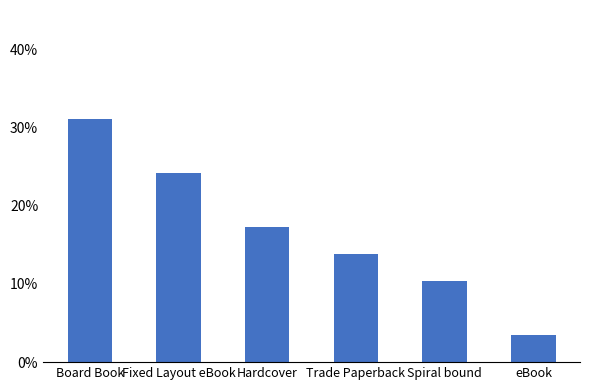

Reading left to right, what are all the values shown in this chart?

Board Book=0.3	Fixed Layout eBook=0.2	Hardcover=0.2	Trade Paperback=0.1	Spiral bound=0.1	eBook=0.0